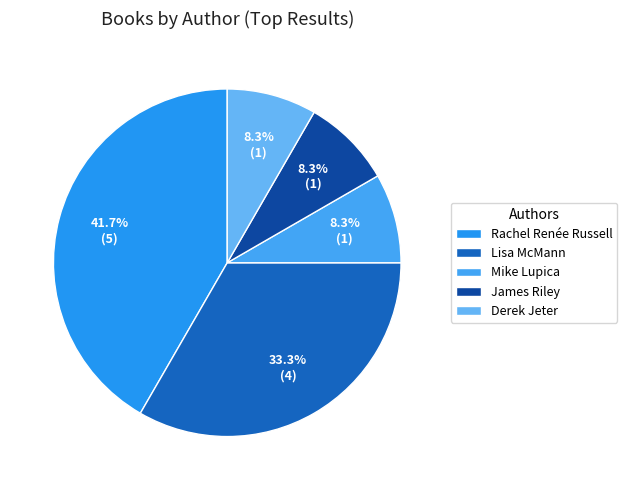

How many slices are in this pie chart?

5